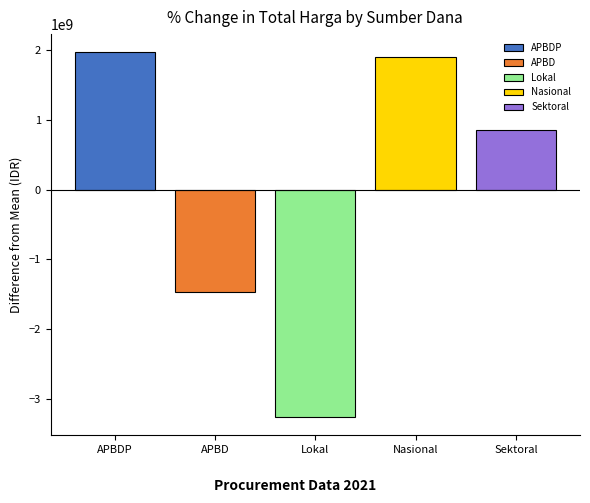

Which has a higher value, Lokal or APBDP?

APBDP